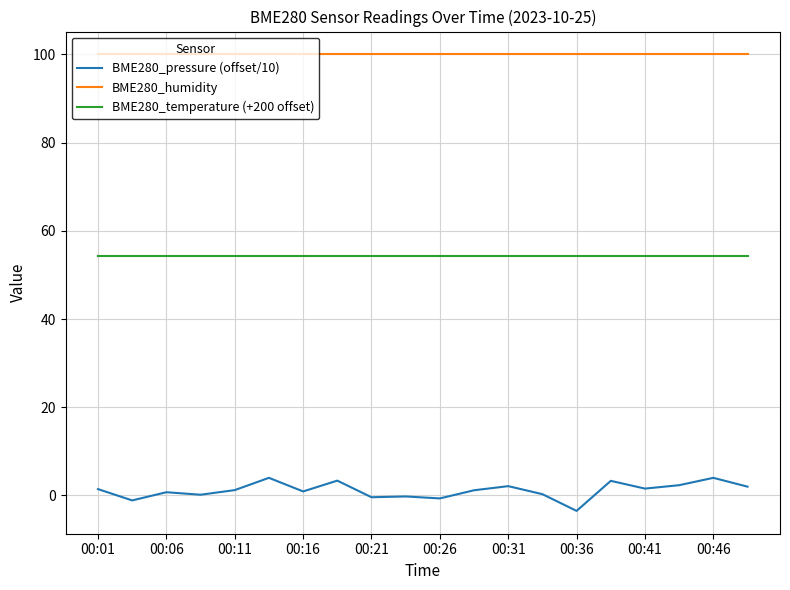

True or false: BME280_temperature (+200 offset) and BME280_humidity cross at least once.

False